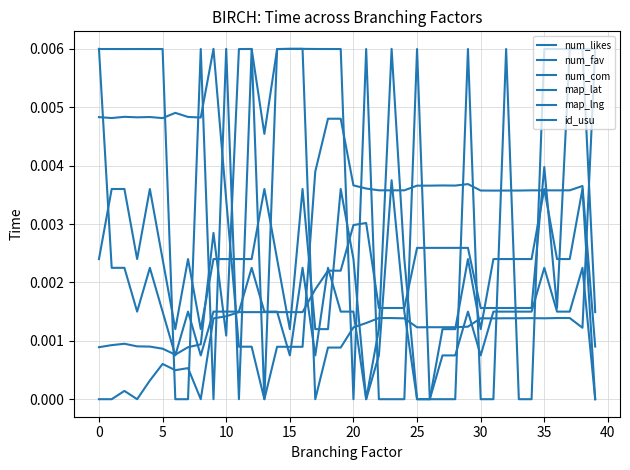

How many lines are shown in the chart?

6